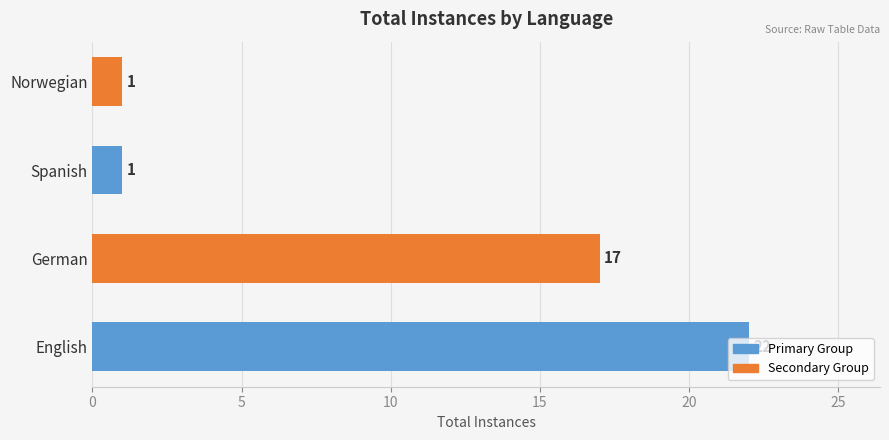

Is it true that the value at English is 22?

True